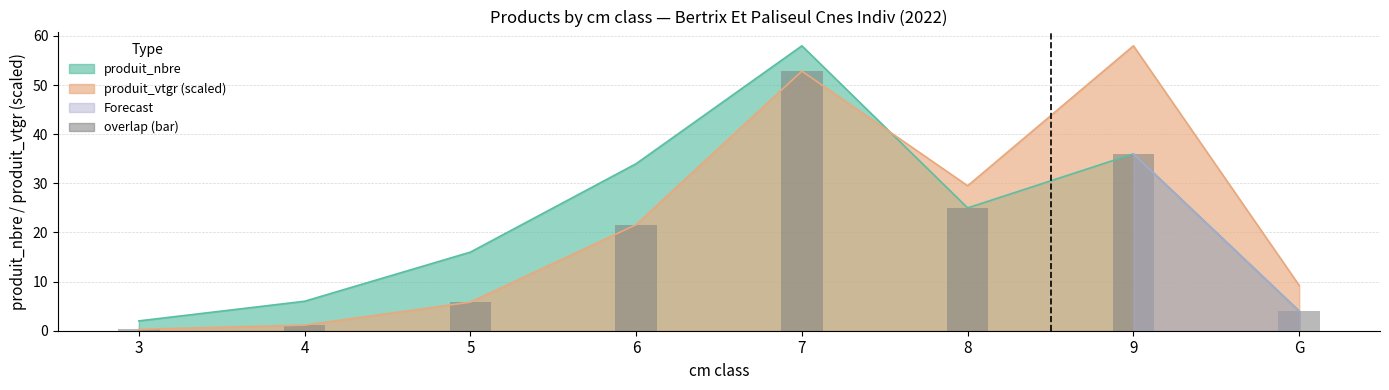

What is the minimum value shown in the chart?

0.3